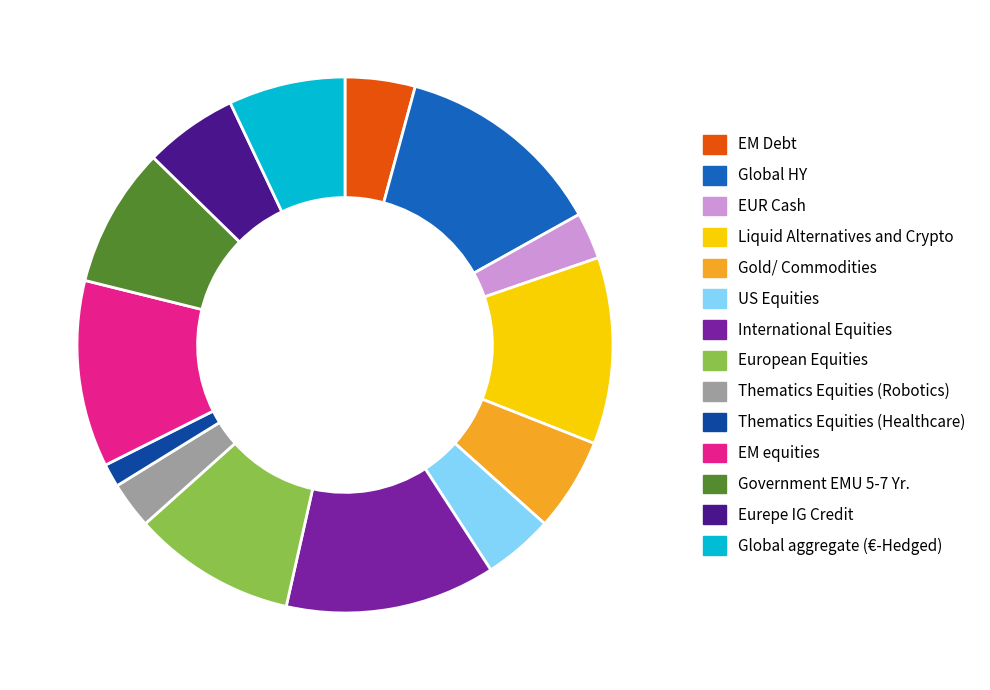

Is there any slice that represents more than half of the pie?

No